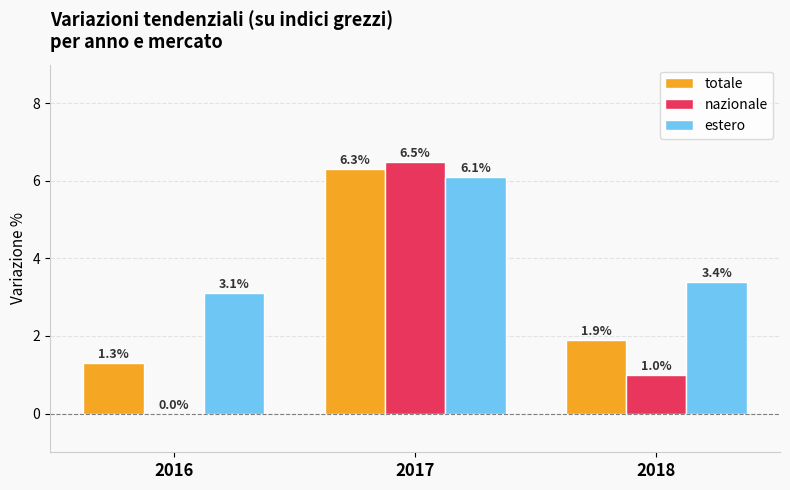

What is the maximum value shown in the chart?

6.5